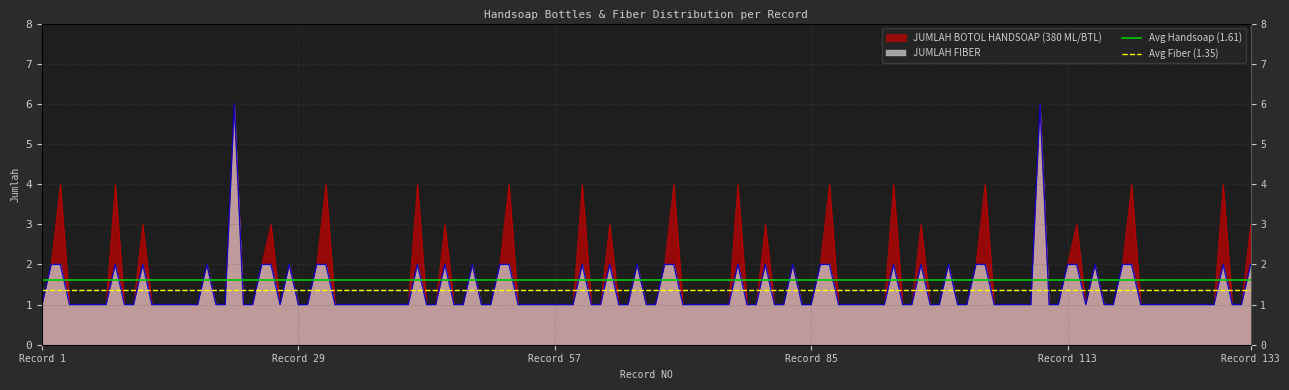

Between Record 29 and Record 1, which is larger?

Record 29